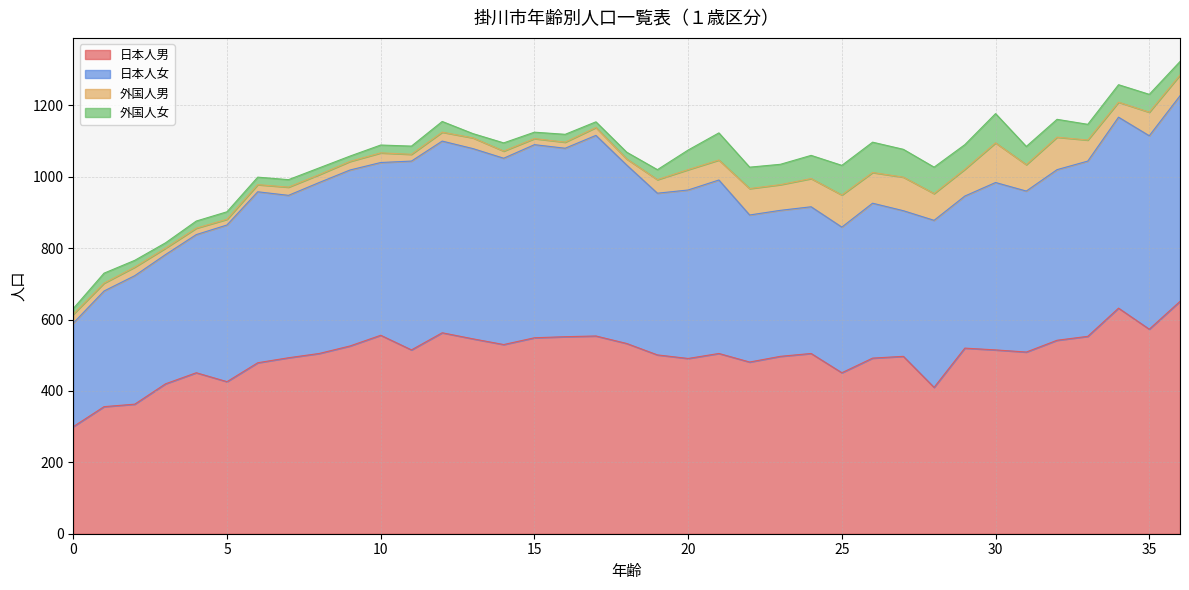

At which category does 日本人女 reach its first local peak?

6